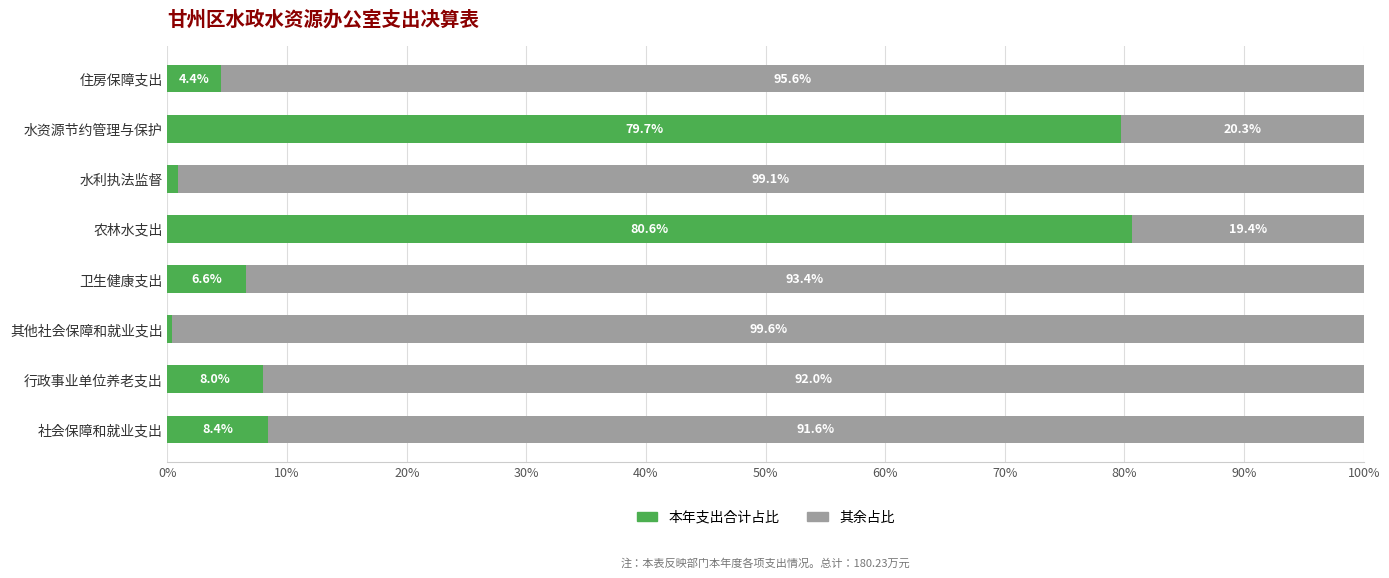

What is the total value across all series at 水利执法监督?

100.0